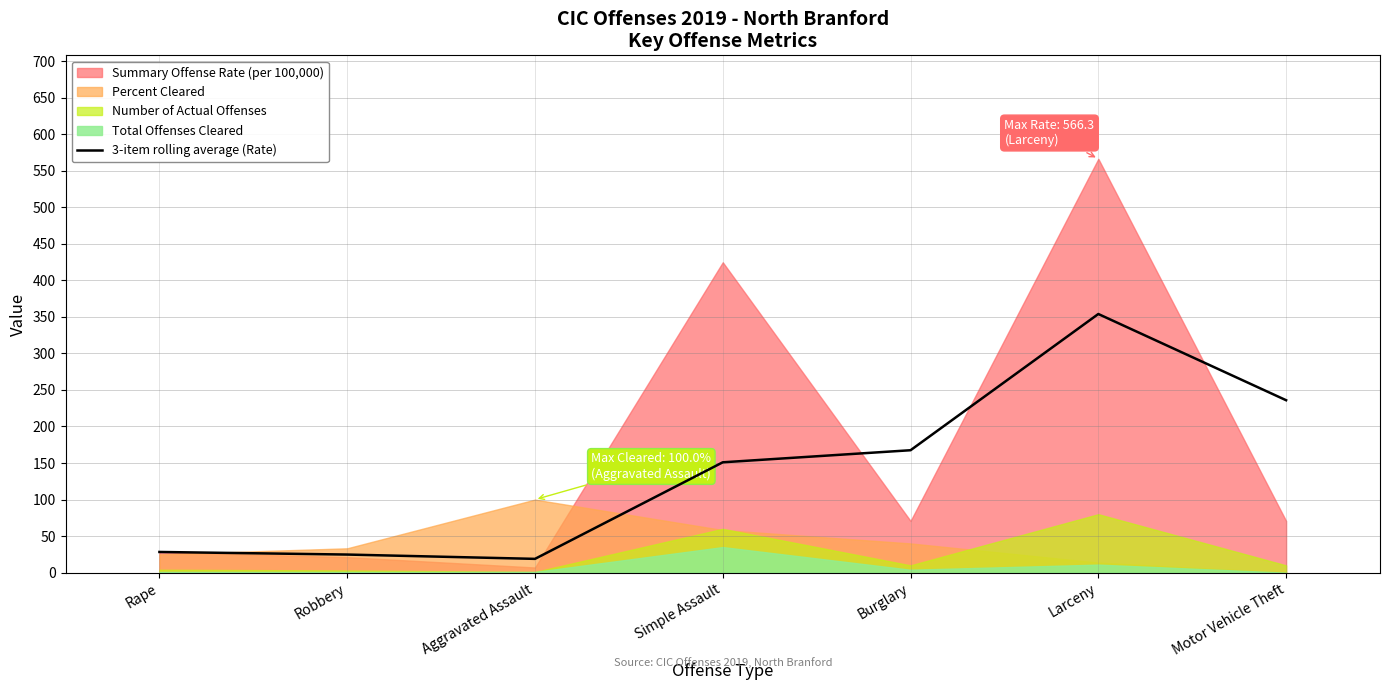

The chart shows a value of 54.9 at Motor Vehicle Theft. True or false?

False